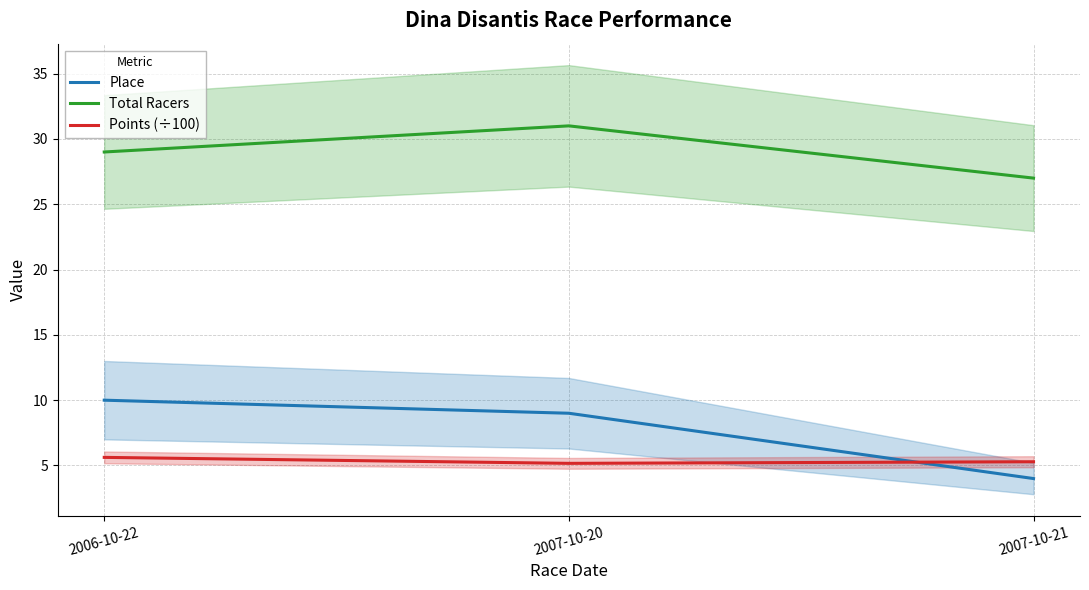

How many distinct data groups are displayed?

3